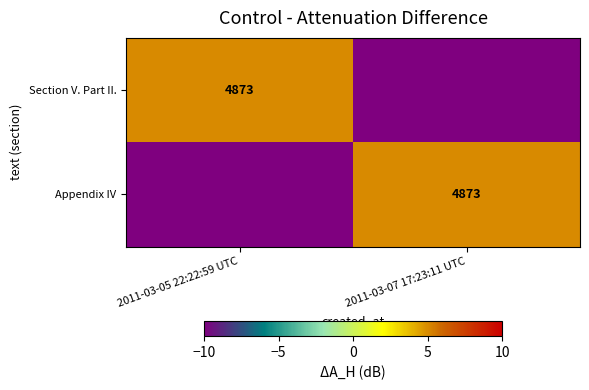

Which category has the lowest value across all series?

2011-03-07 17:23:11 UTC